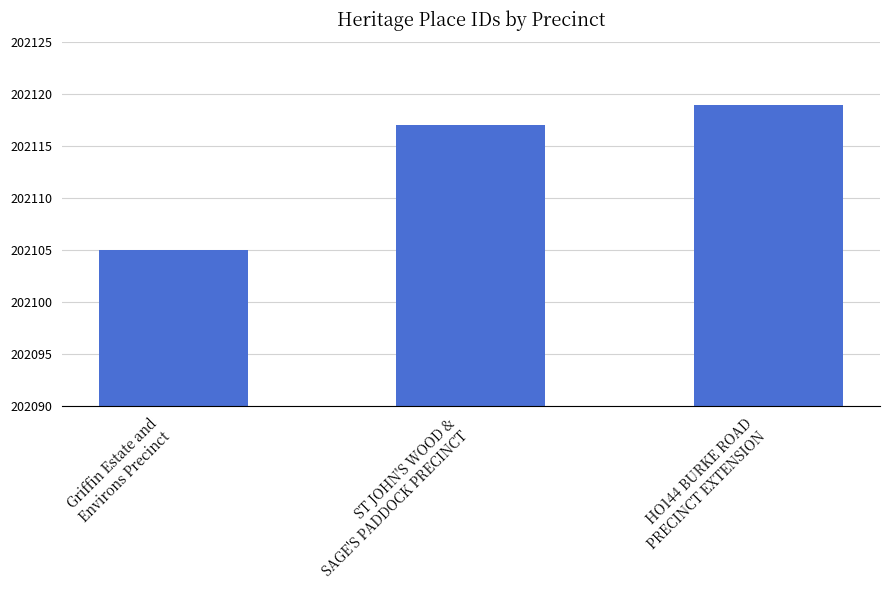

How many bars are there in total?

3